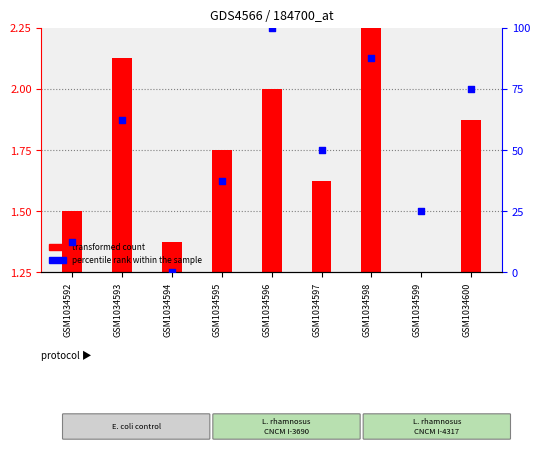

At how many categories does at least one series exceed 45?

5